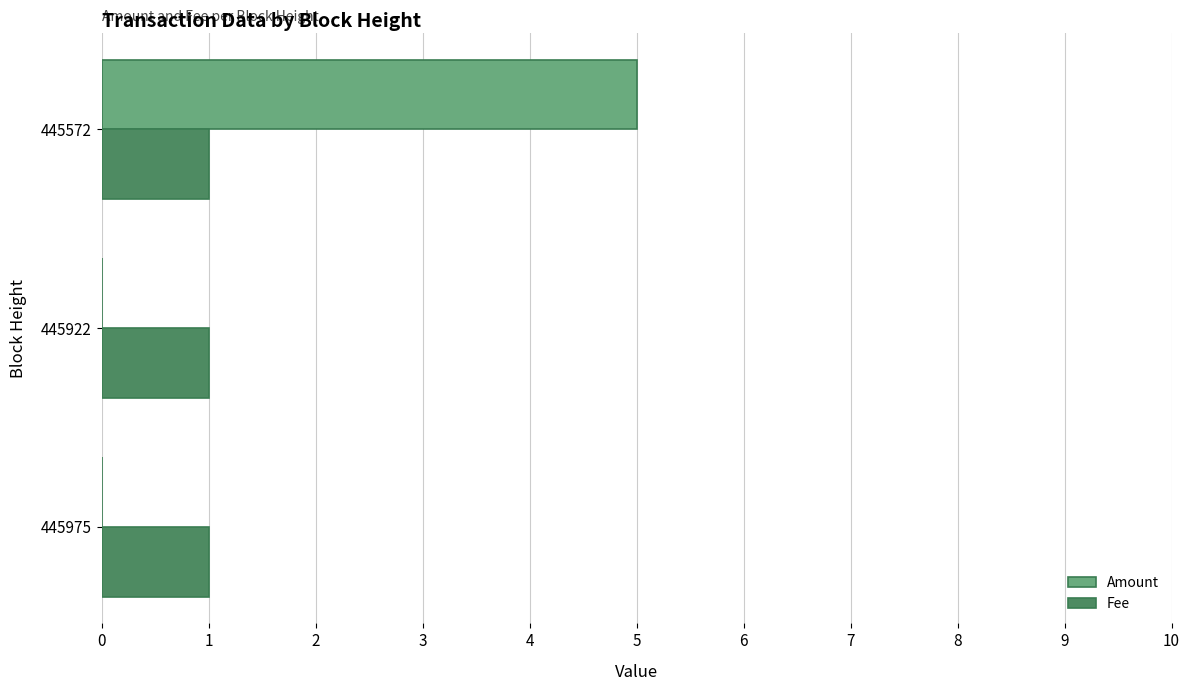

Which series has the largest total across all categories?

Amount